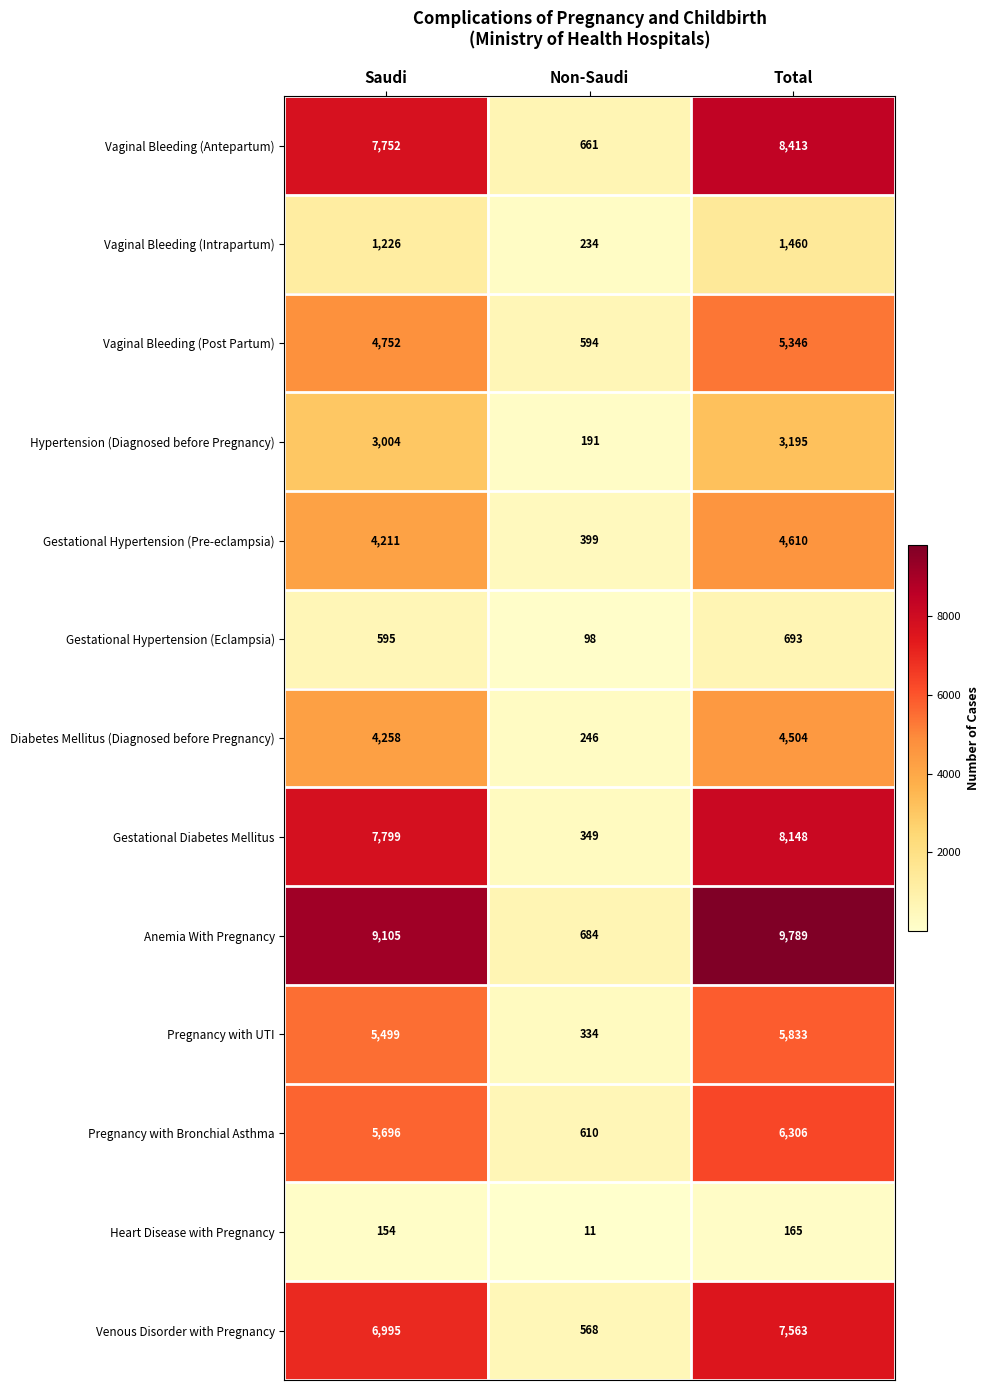

Is it true that Heart Disease with Pregnancy equals 11 at Non-Saudi?

True